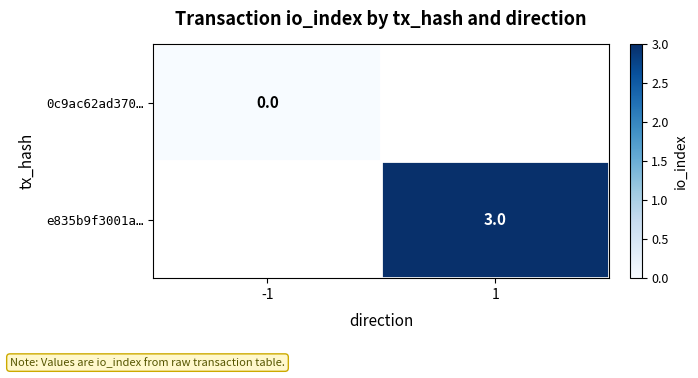

The e835b9f3001a… series shows 1 at 1. True or false?

False